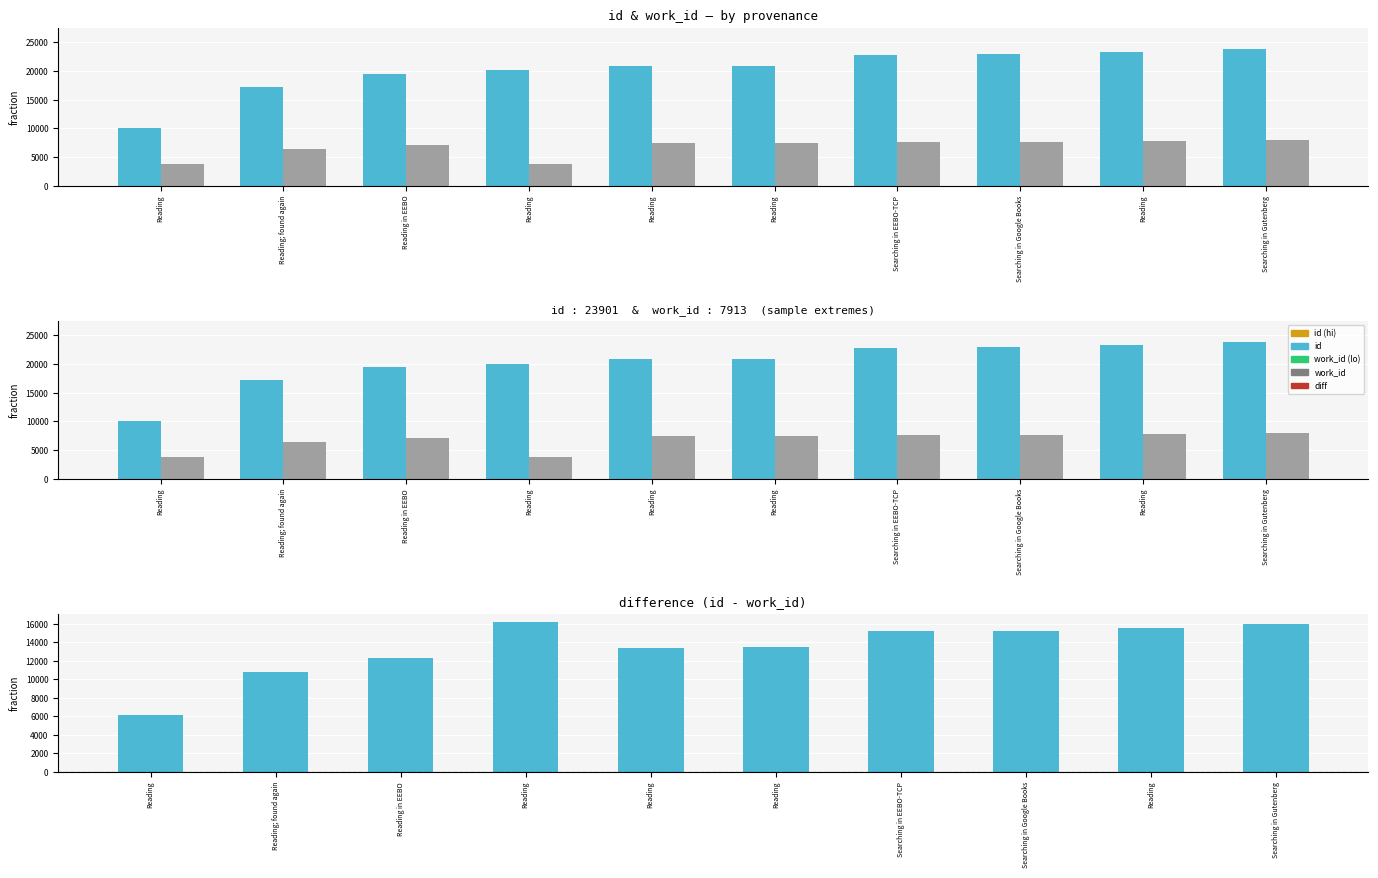

How many data points does each series have?

10